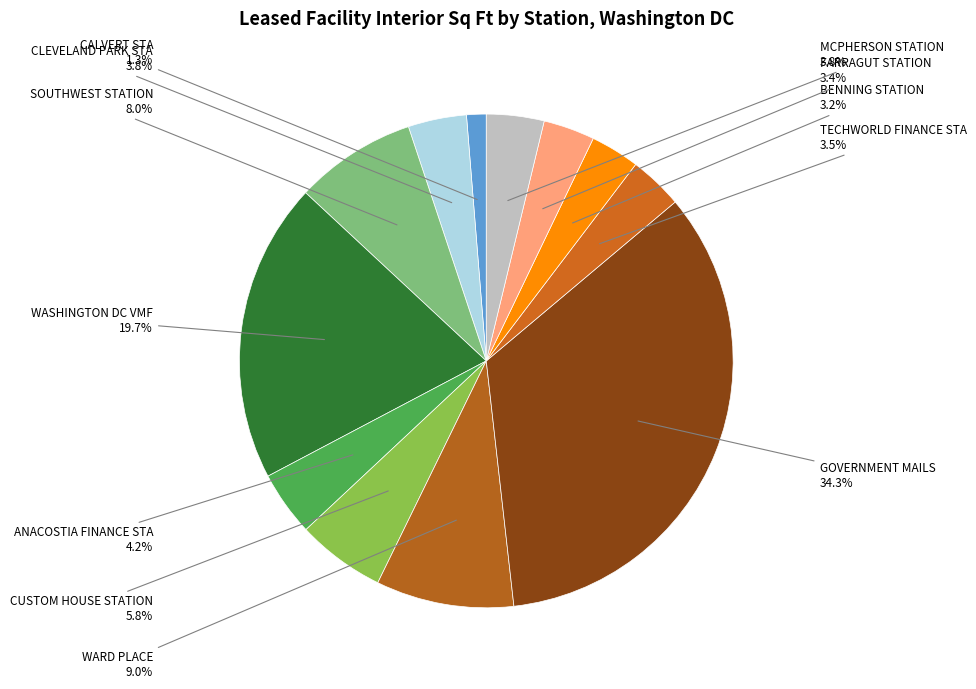

Which slice is the smallest?

CALVERT STA